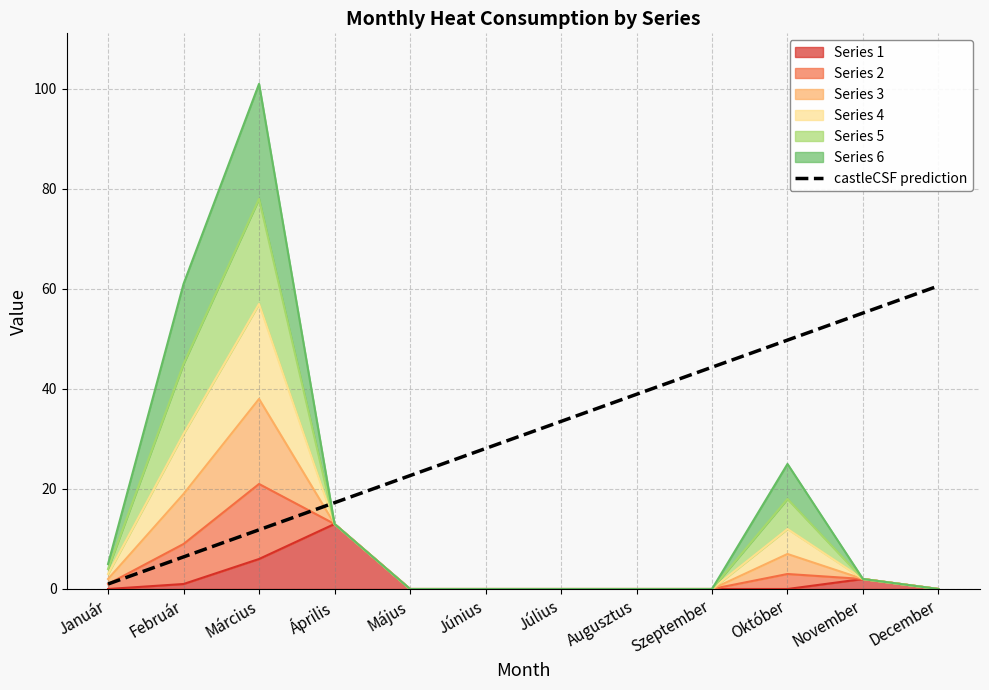

Which has a higher value, Január or Március?

Március